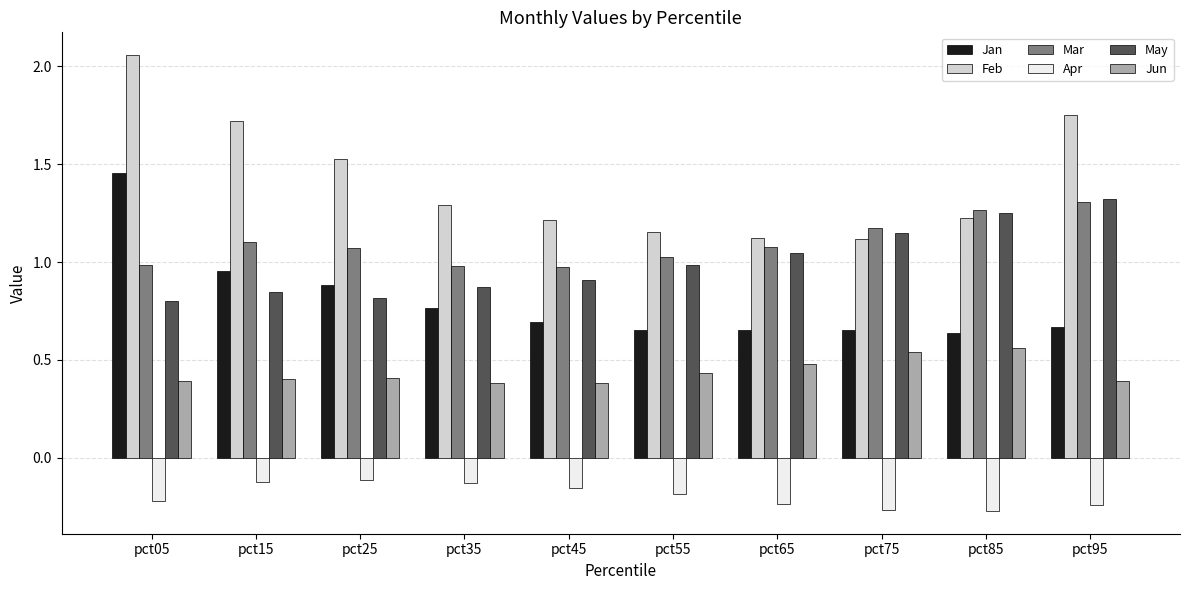

At which category does the chart reach its peak across all series?

pct05